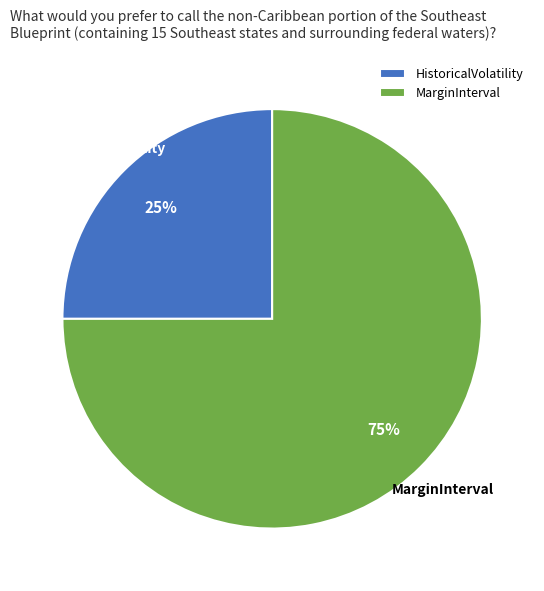

Is it true that HistoricalVolatility is 15% of the pie?

False